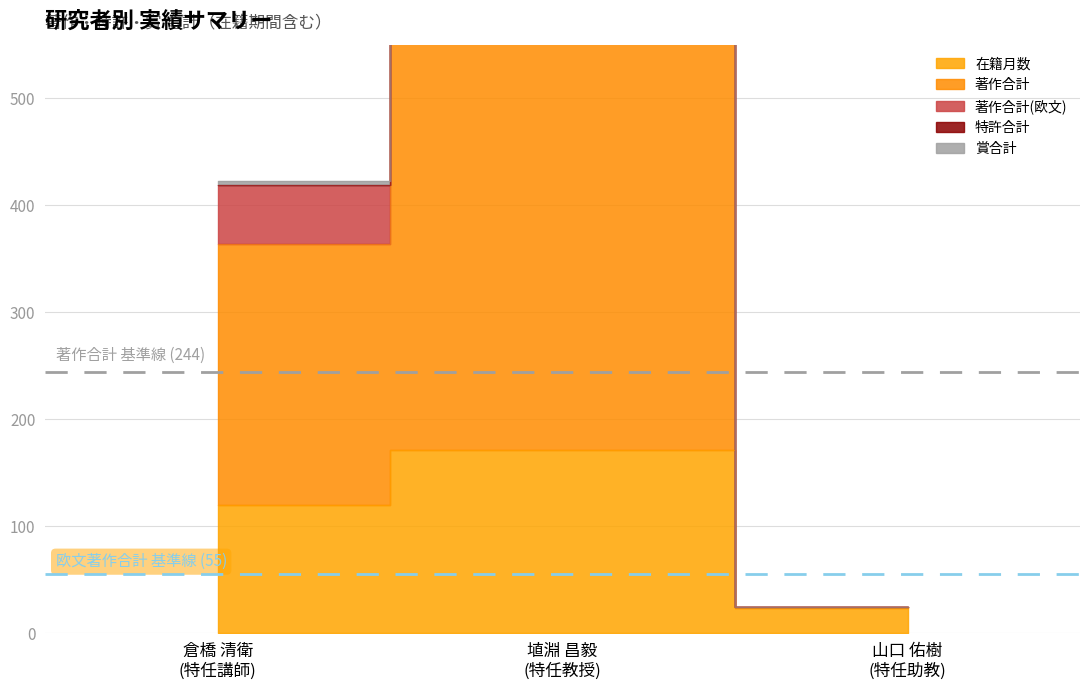

Which series has the largest range (max minus min)?

著作合計